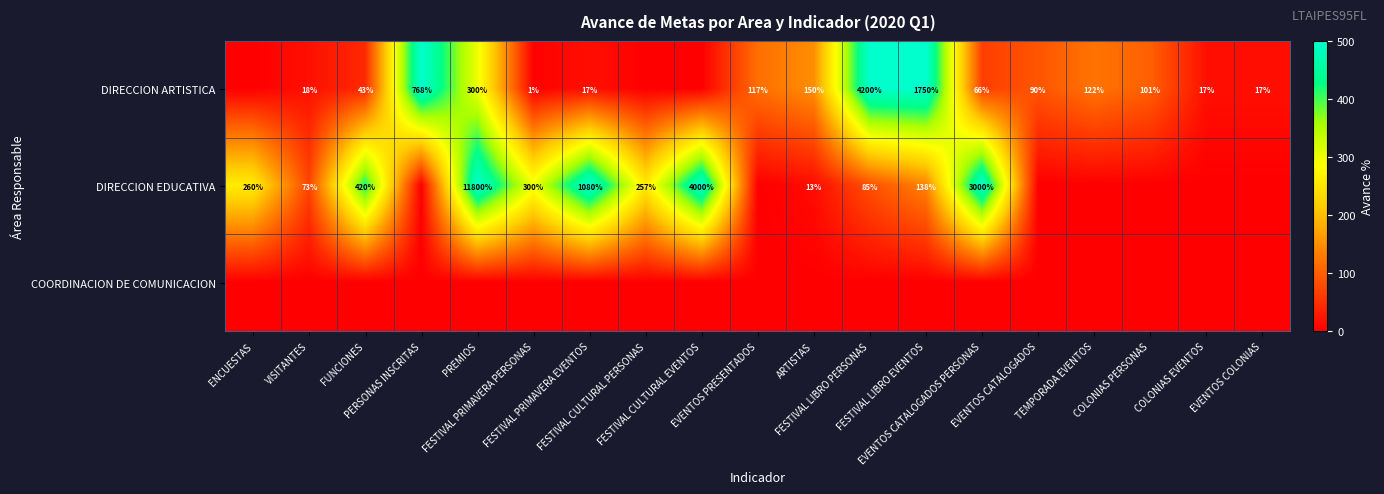

Is it true that DIRECCION ARTISTICA equals 7.9 at COLONIAS EVENTOS?

False